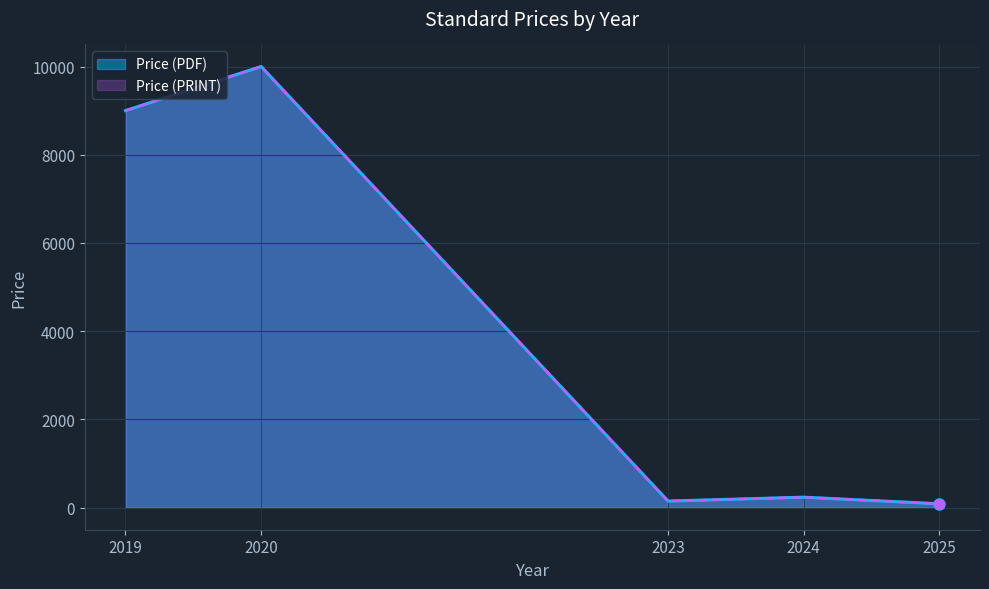

True or false: Price (PRINT) has more than 0 interior local peaks.

True